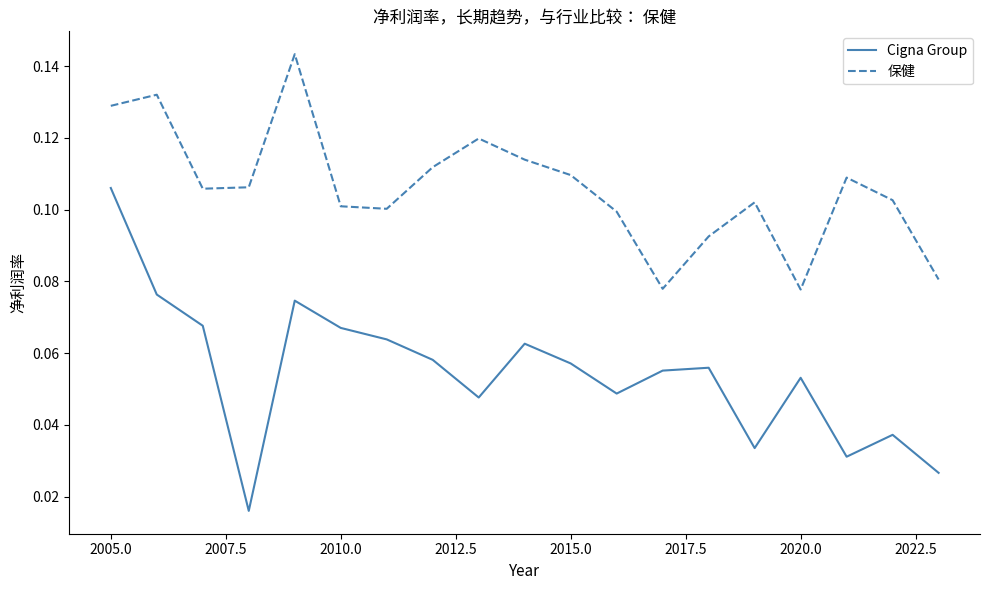

True or false: 保健 and Cigna Group intersect in this chart.

False